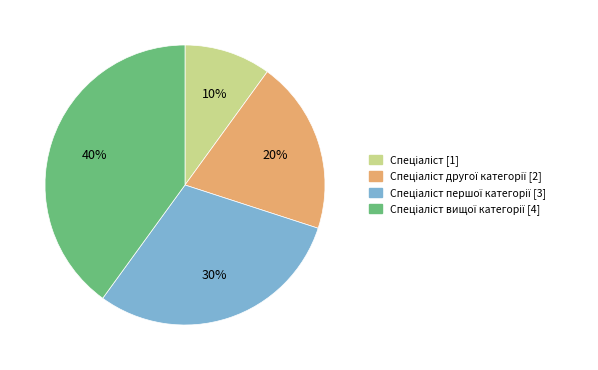

Is there a majority slice in this chart?

No